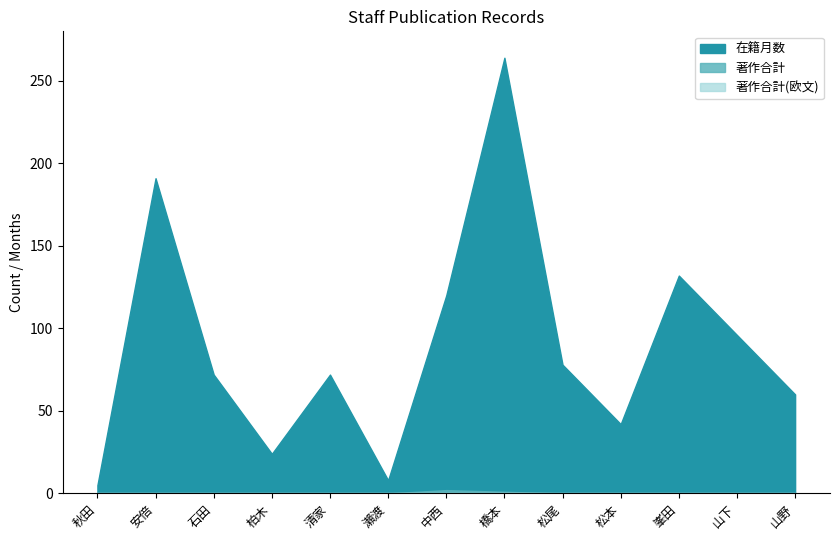

What is the total value across all series at 橋本?

265